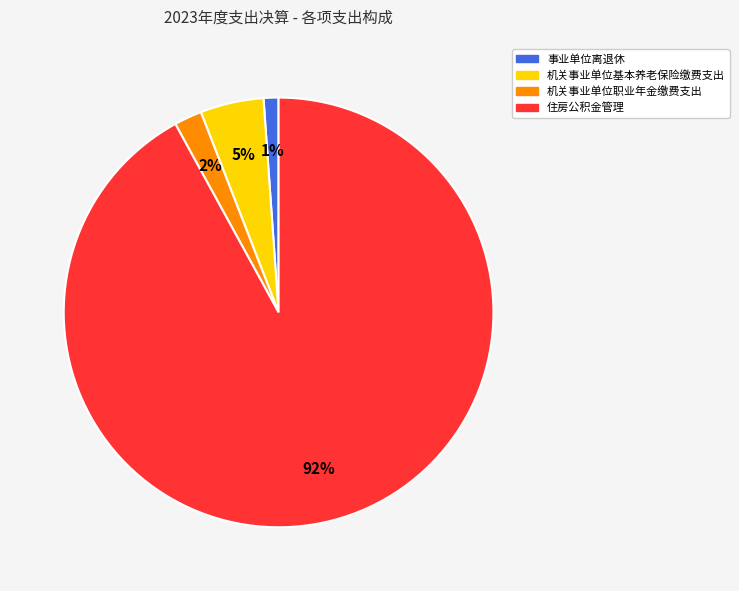

To the nearest percent, what is the average slice percentage?

25%